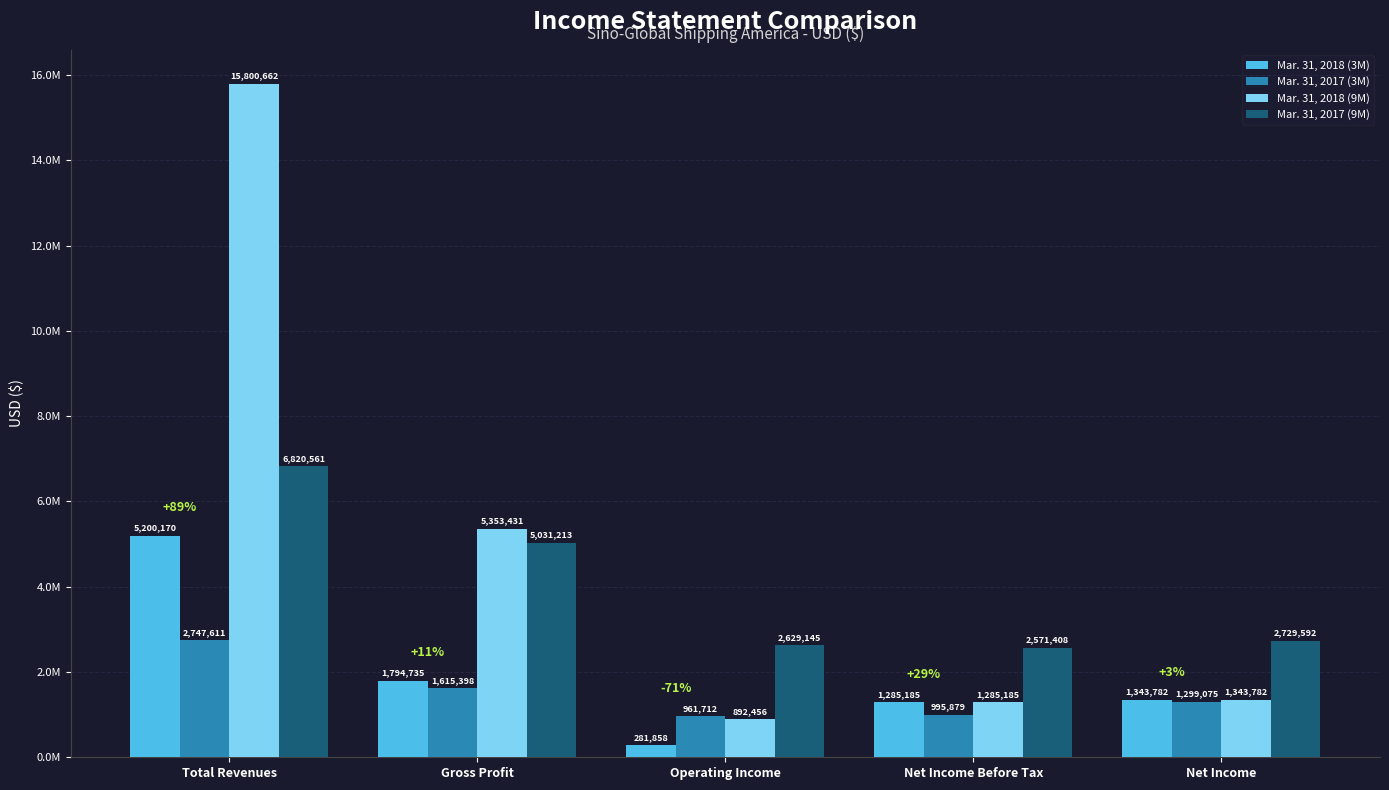

Reading right to left, extract all data points from this chart.

Mar. 31, 2018 (3M): Net Income=1343782	Net Income Before Tax=1285185	Operating Income=281858	Gross Profit=1794735	Total Revenues=5200170
Mar. 31, 2017 (3M): Net Income=1299075	Net Income Before Tax=995879	Operating Income=961712	Gross Profit=1615398	Total Revenues=2747611
Mar. 31, 2018 (9M): Net Income=1343782	Net Income Before Tax=1285185	Operating Income=892456	Gross Profit=5353431	Total Revenues=15800662
Mar. 31, 2017 (9M): Net Income=2729592	Net Income Before Tax=2571408	Operating Income=2629145	Gross Profit=5031213	Total Revenues=6820561